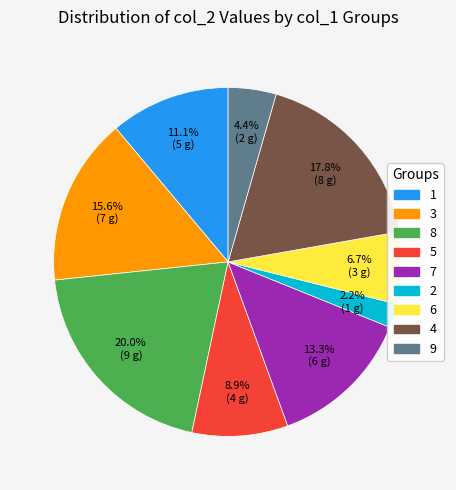

To the nearest percent, what is the average slice percentage?

11%